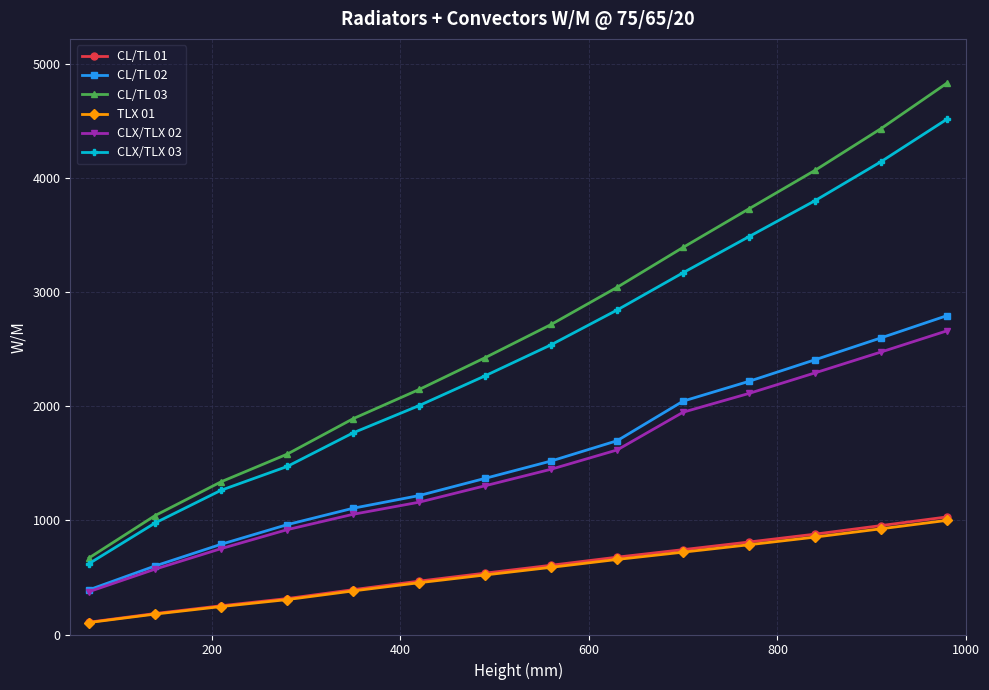

What is the value of the CL/TL 01 point at the 3rd from the left?

252